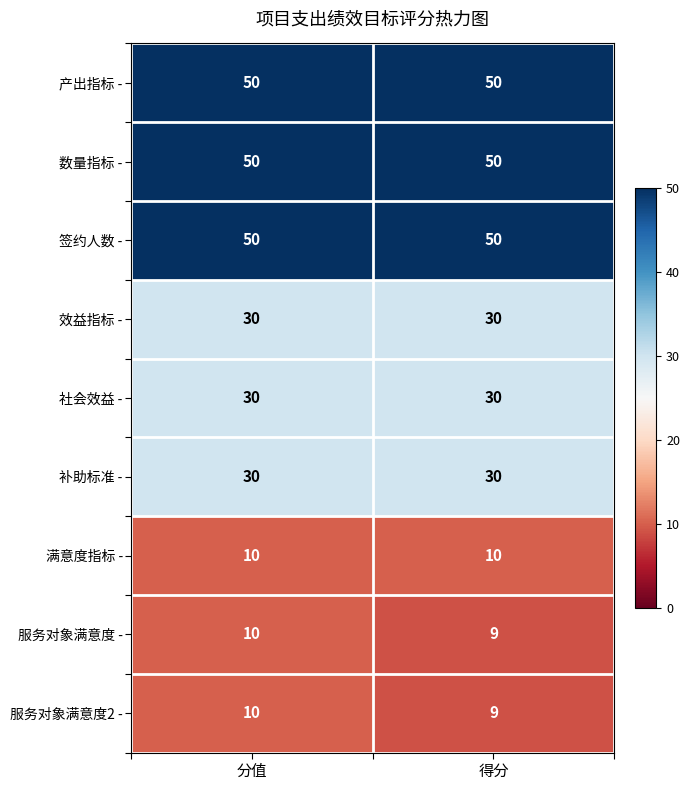

The value of 签约人数 - at 分值 is 50. True or false?

True